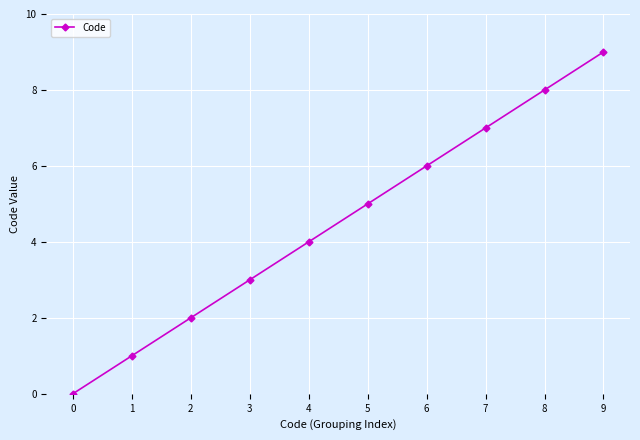

What is the value of the 4th point from the left?

3